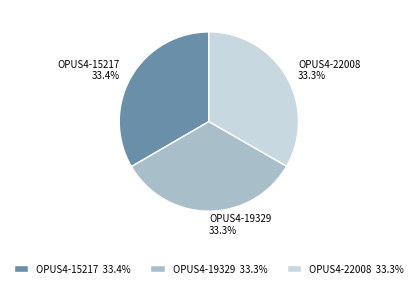

Does OPUS4-19329 33.3% account for over 50% of the chart?

No